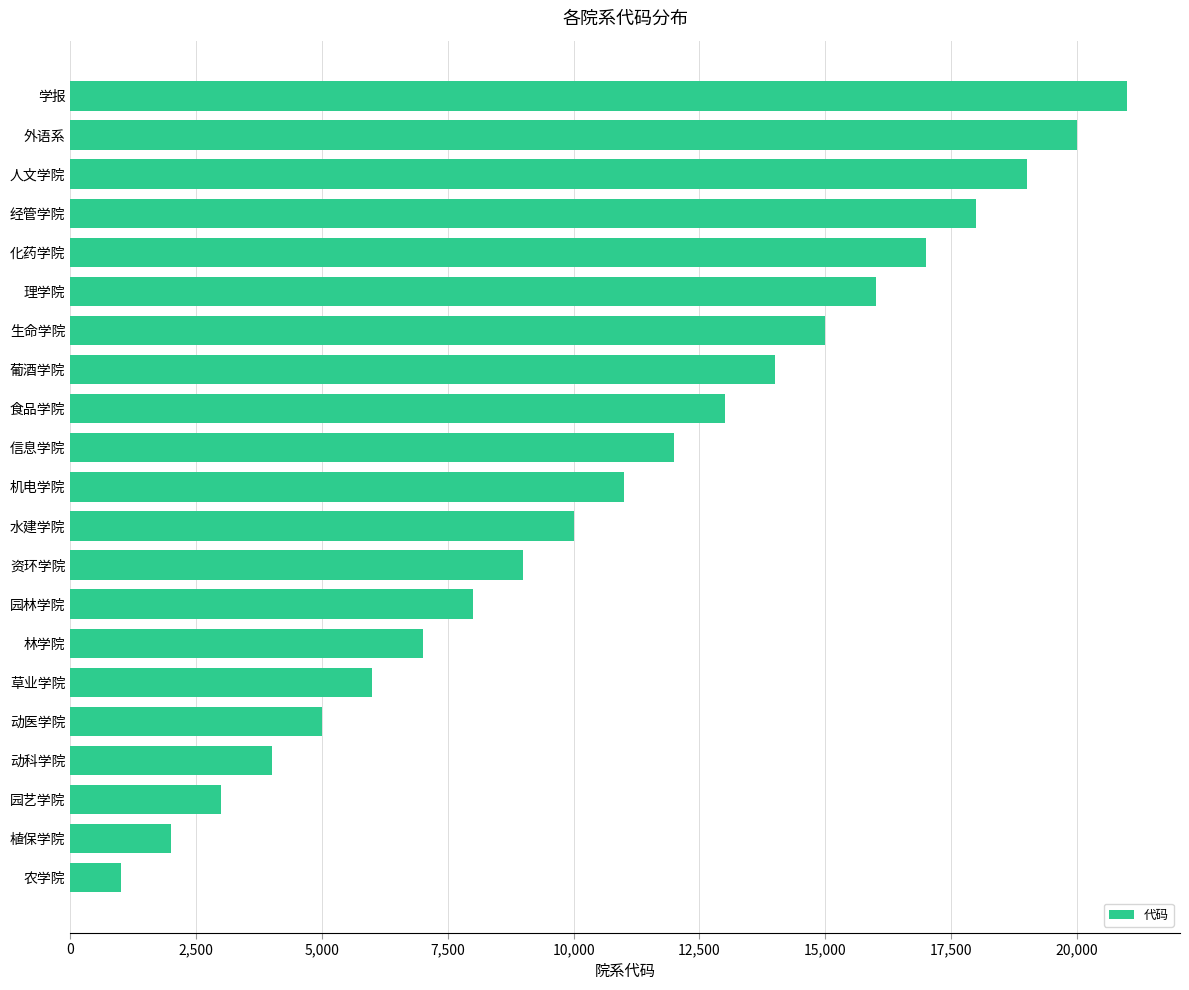

What is the smallest value displayed?

1001